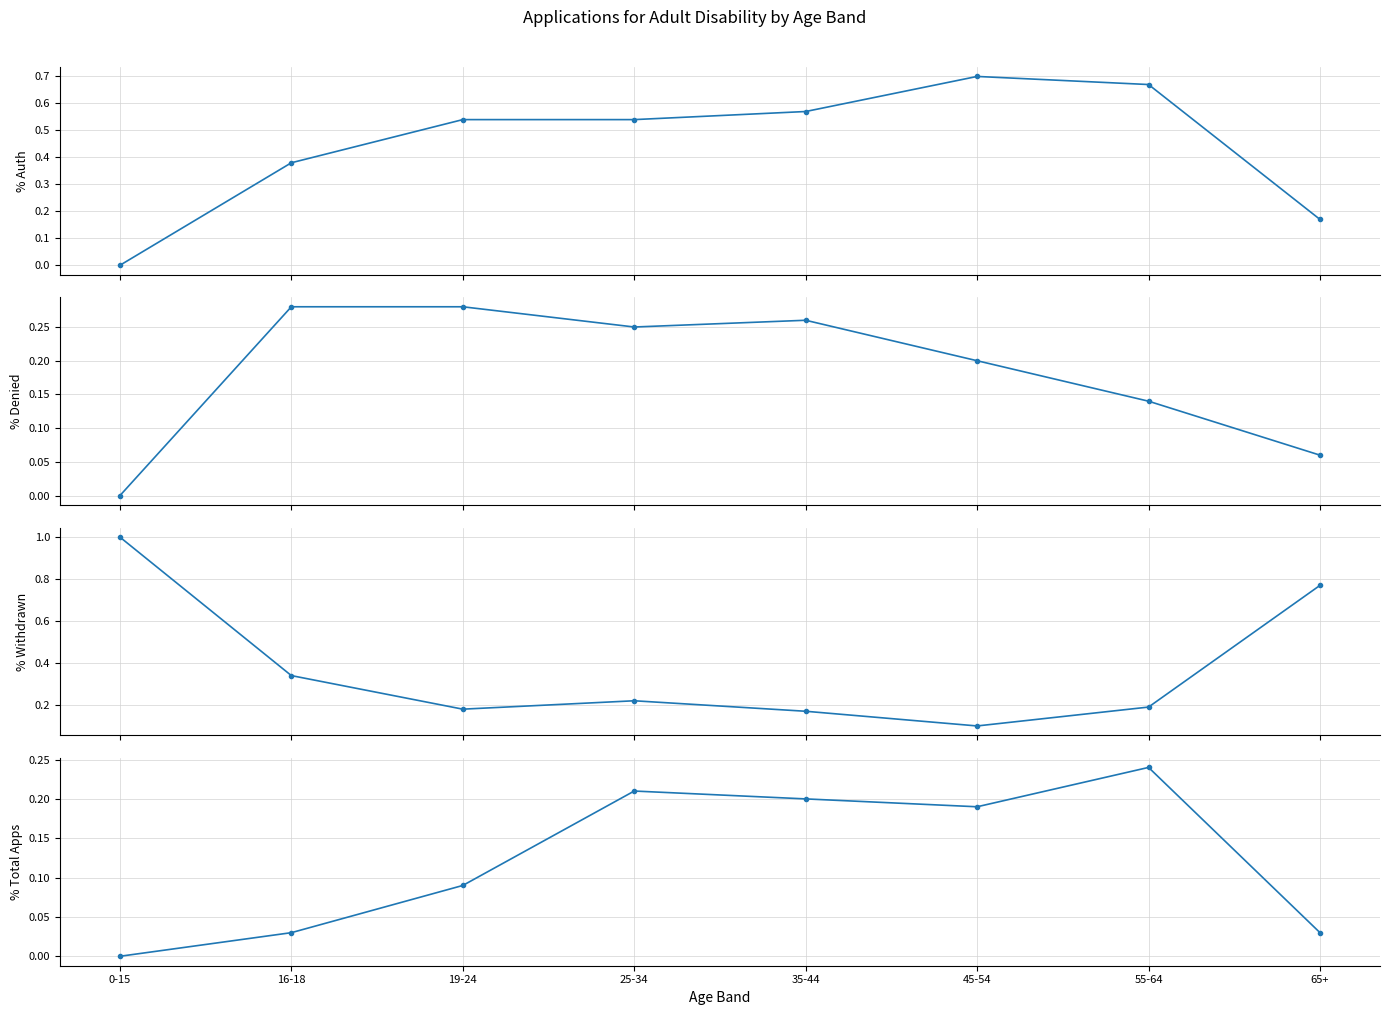

What is the average value of the Percentage of processed applications authorised series?

0.4